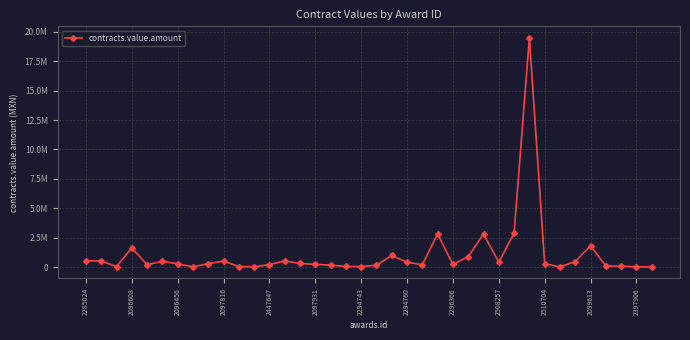

Does the chart have visible grid lines?

Yes